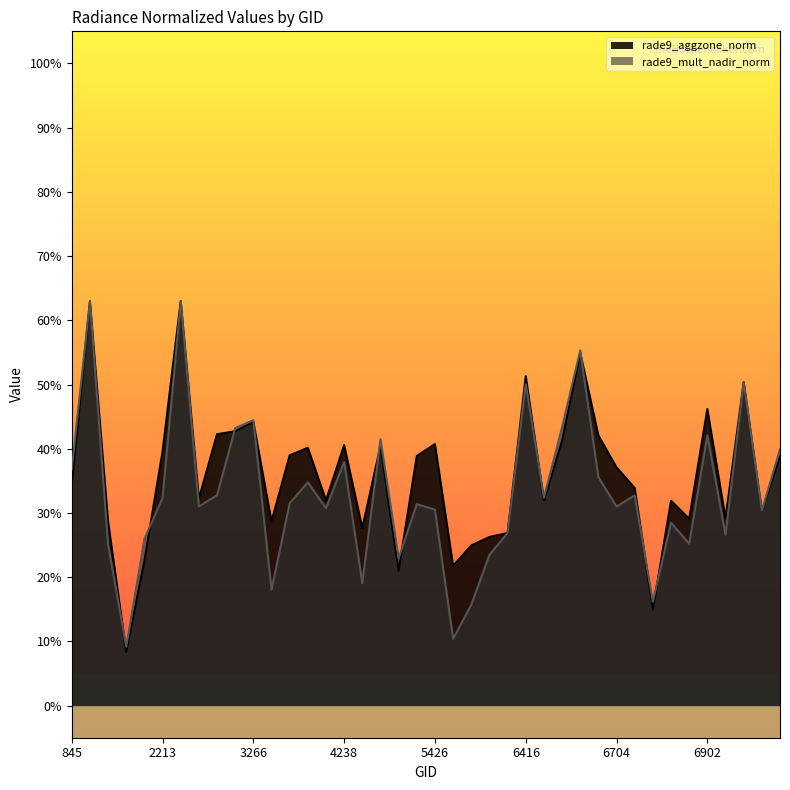

Which series has the largest range (max minus min)?

rade9_aggzone_norm